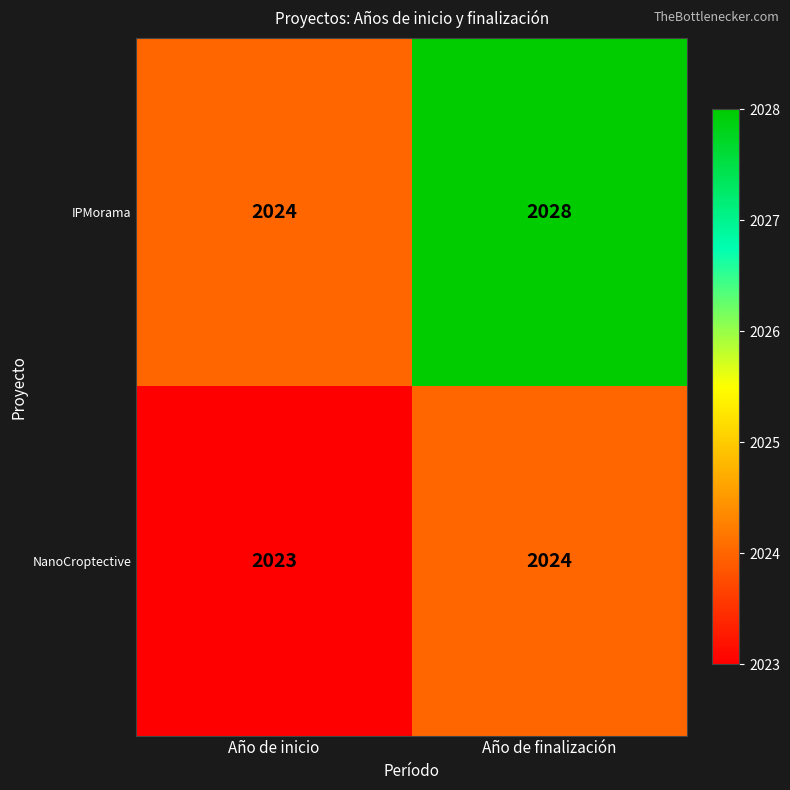

Which series has the largest range (max minus min)?

IPMorama